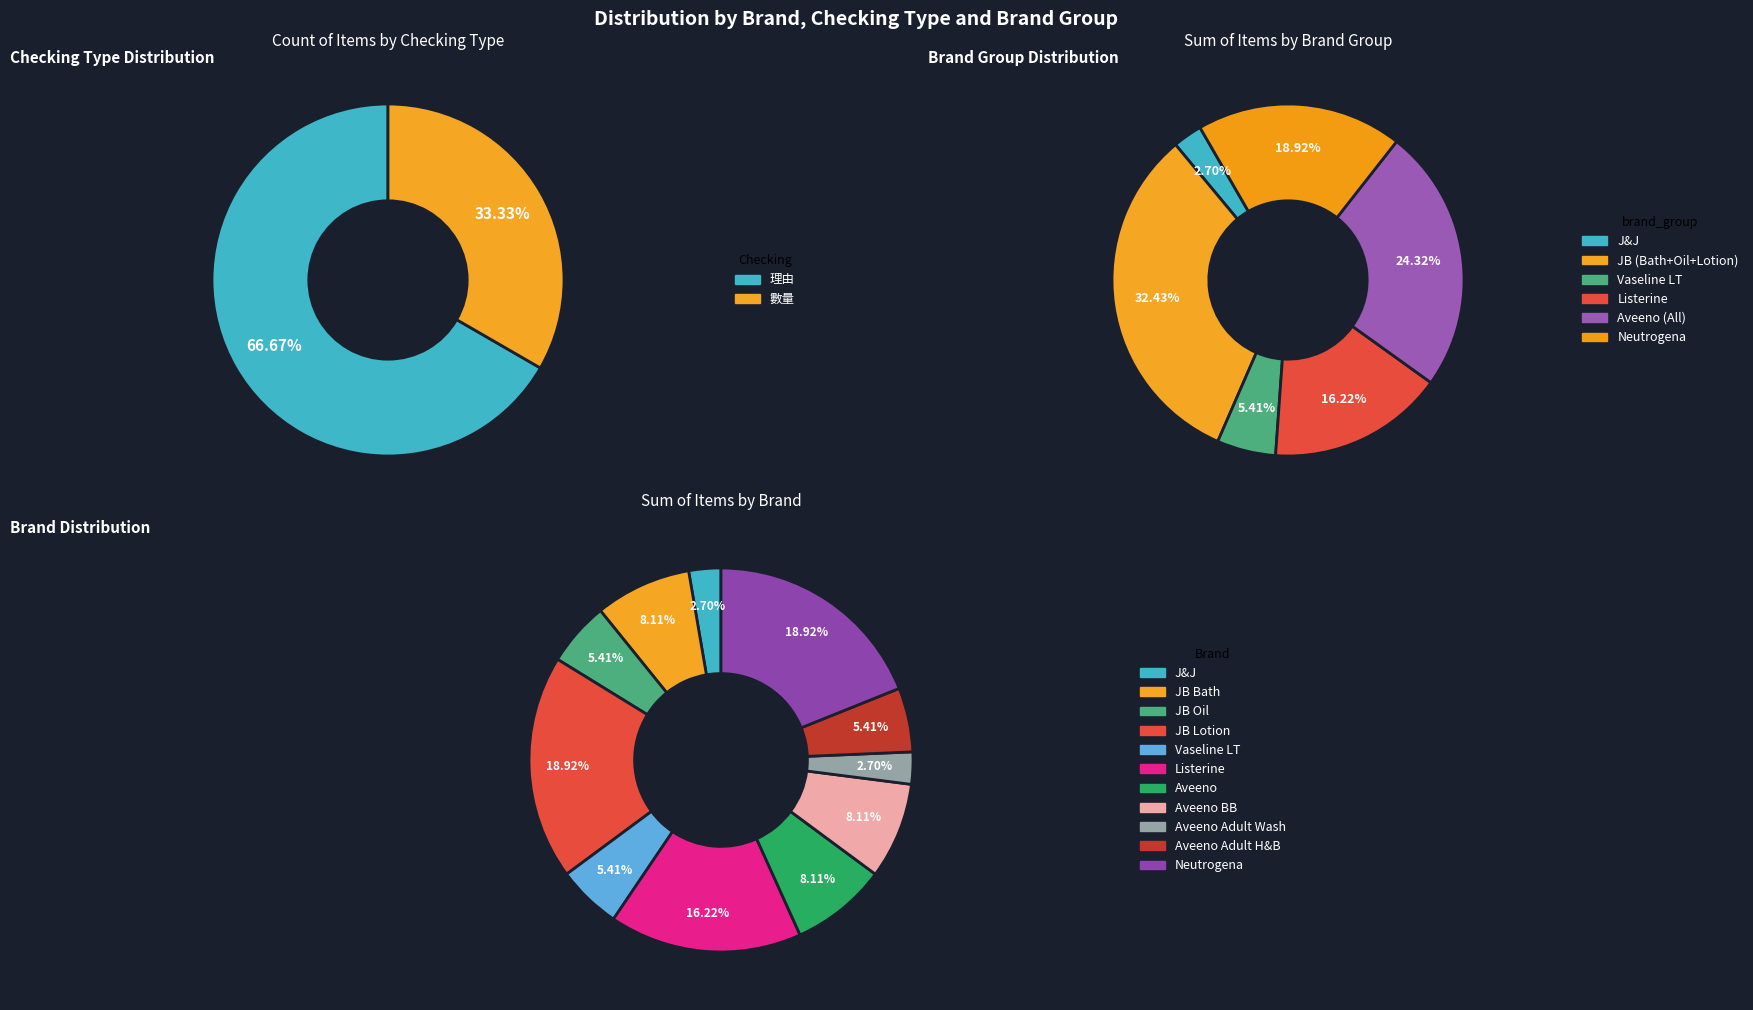

Does JB Oil account for over 50% of the chart?

No